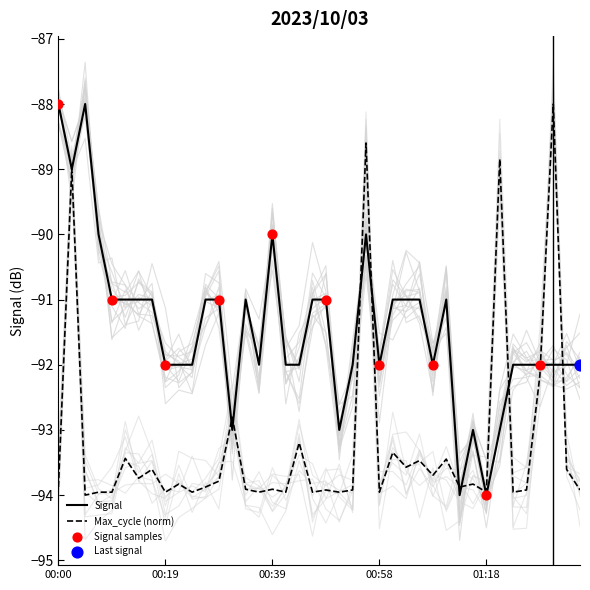

The value of Signal at 00:58 is -144.6. True or false?

False